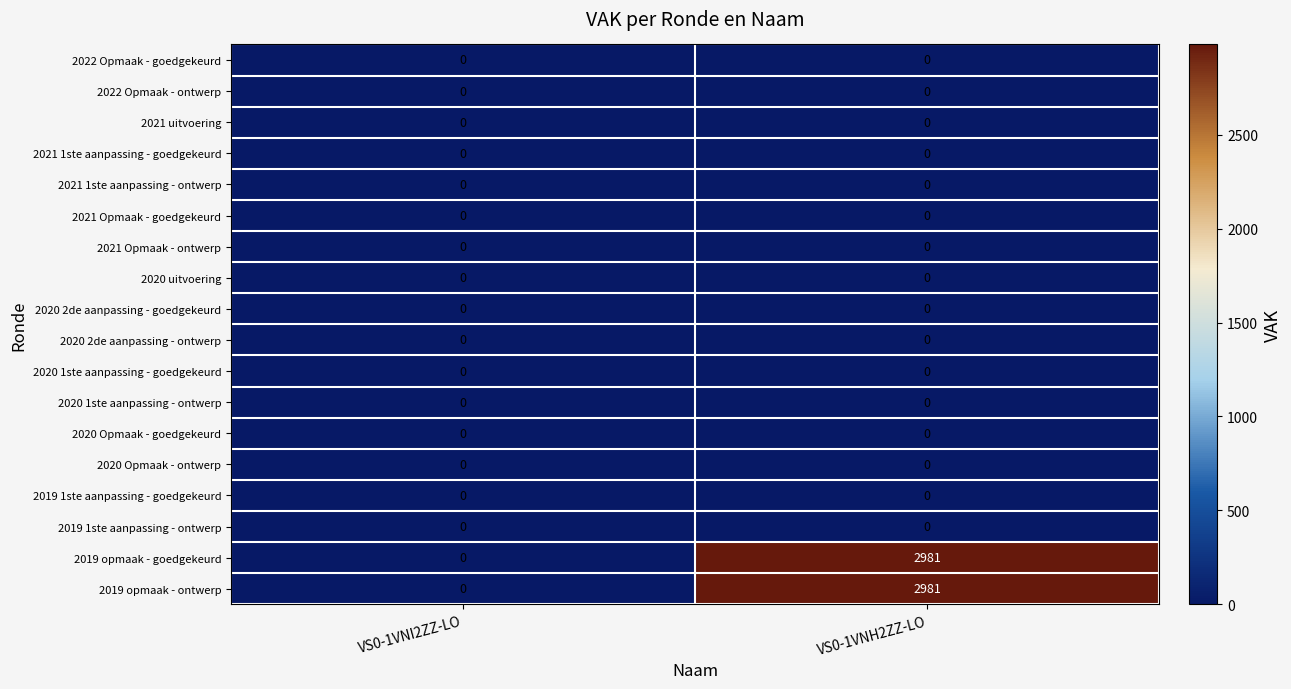

Which label corresponds to the largest value in the chart?

VS0-1VNH2ZZ-LO